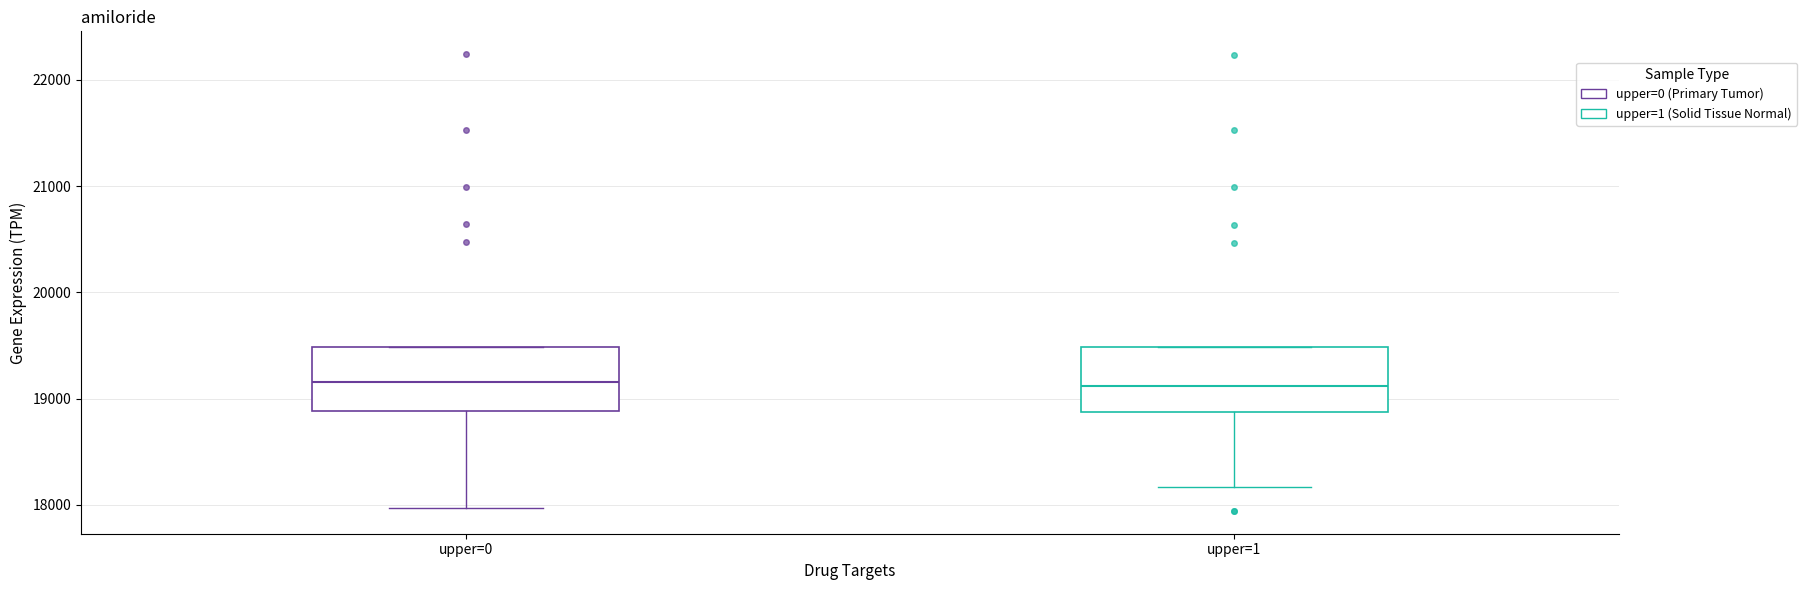

Where is the upper edge of the box for upper=0 on the y-axis? The values are not printed on the chart, so give them approximately, as read against the axis.

19500